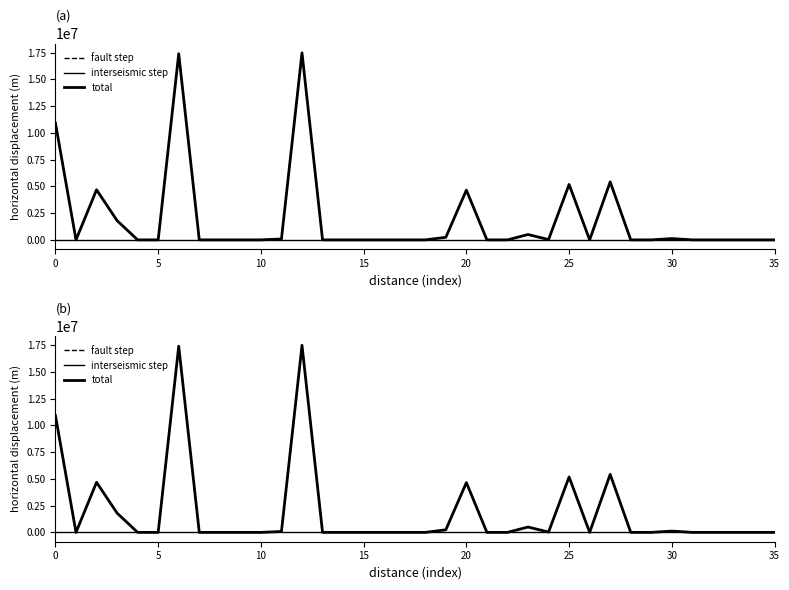

Which series changed the most between 12 and 34?

fault step